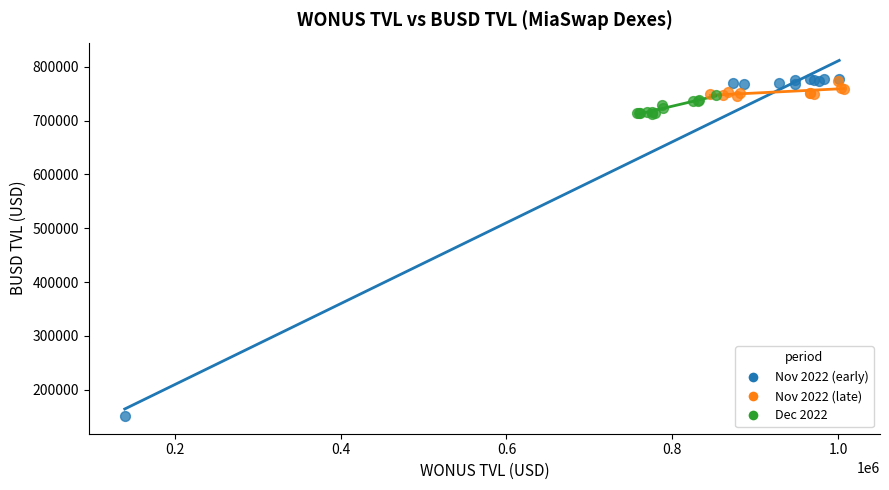

Which series has the largest Y range (max minus min)?

Nov 2022 (early)